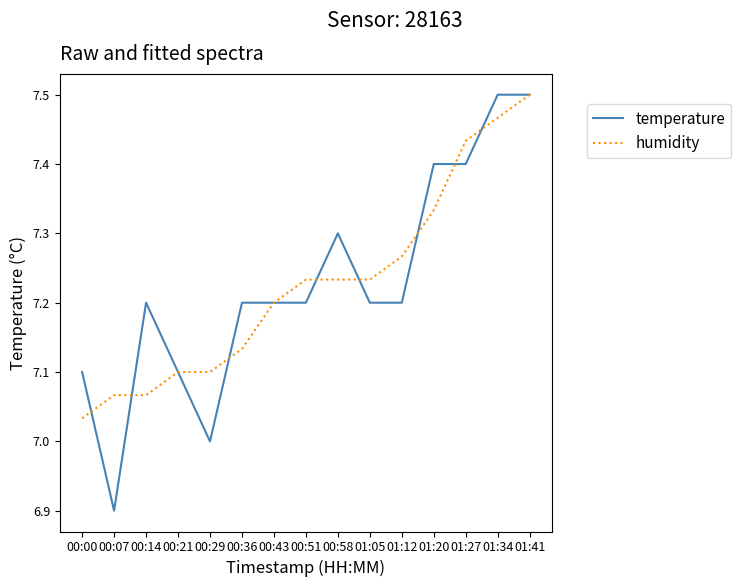

What is the minimum value for temperature?

6.9